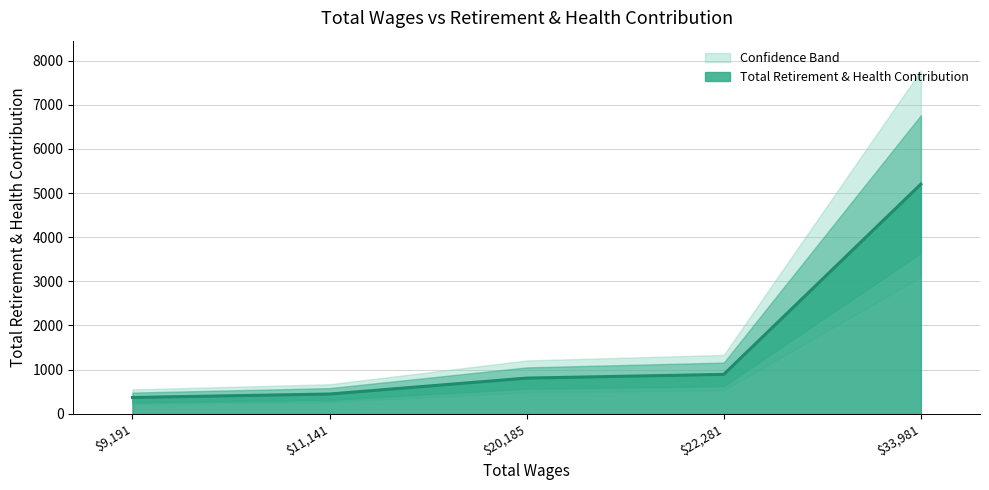

True or false: there are more than 1 points higher than both neighbors.

False